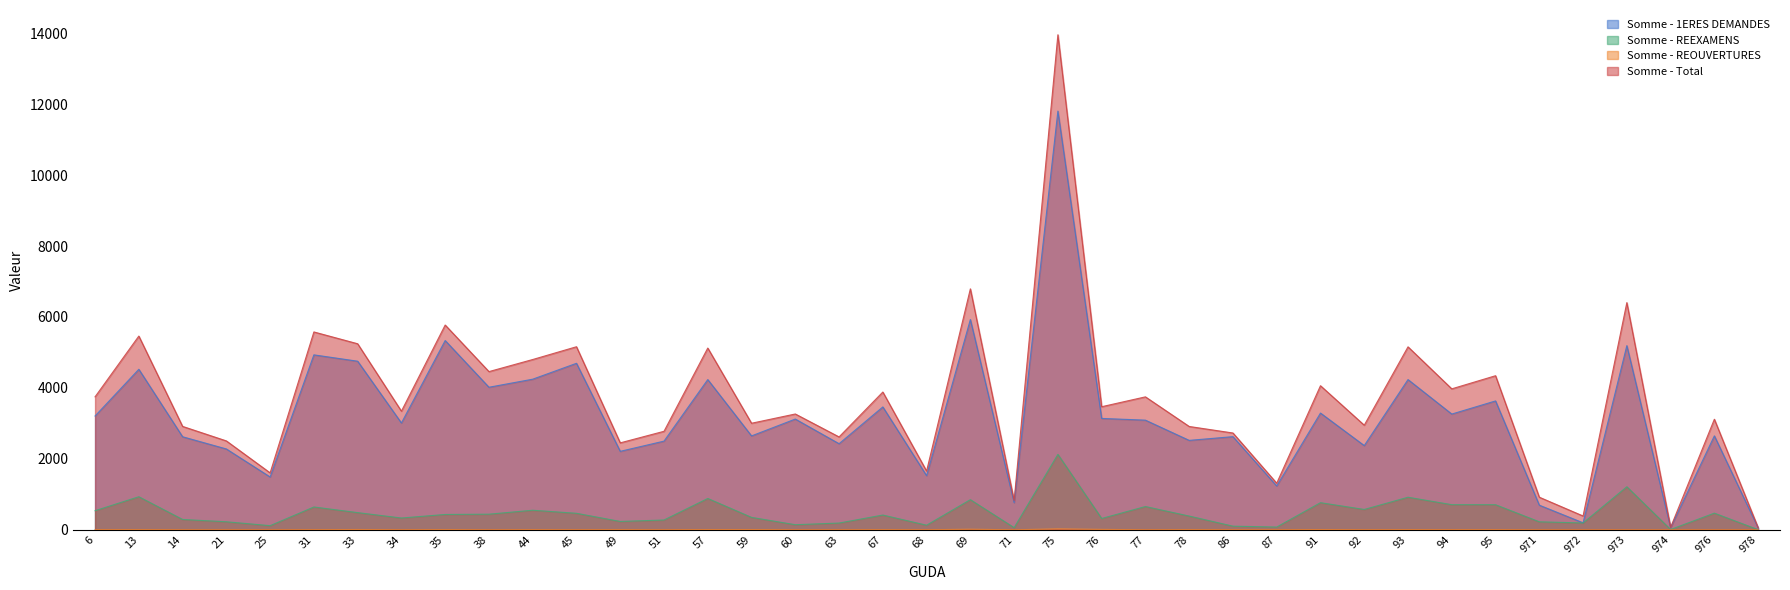

List the series in order of their peak value, highest first.

Somme - Total, Somme - 1ERES DEMANDES, Somme - REEXAMENS, Somme - REOUVERTURES